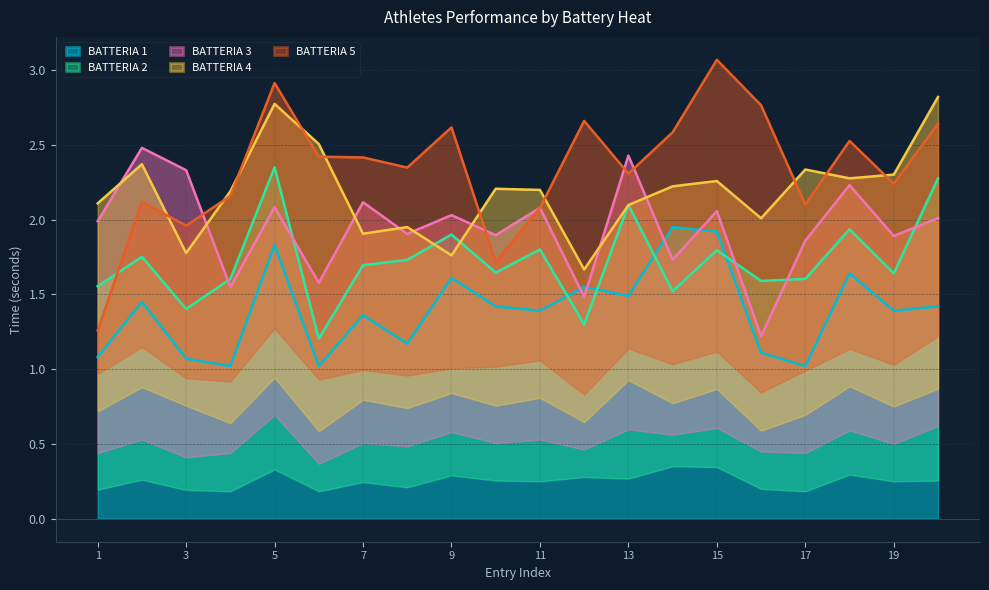

True or false: BATTERIA 1 has a value of 1.0 at 17.

True